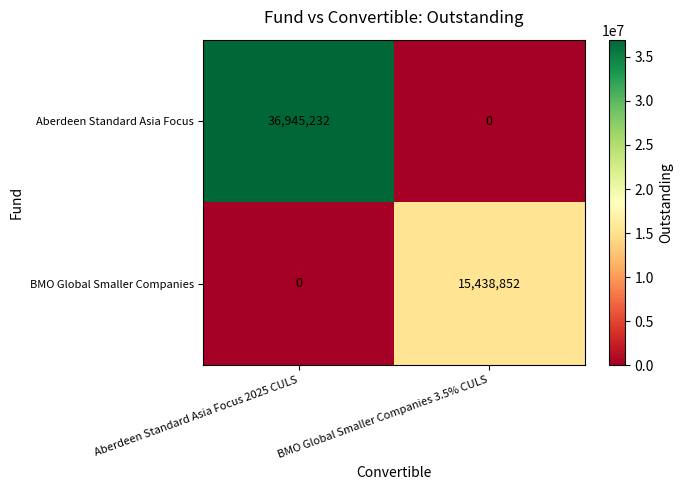

Which label corresponds to the largest value in the chart?

Aberdeen Standard Asia Focus 2025 CULS